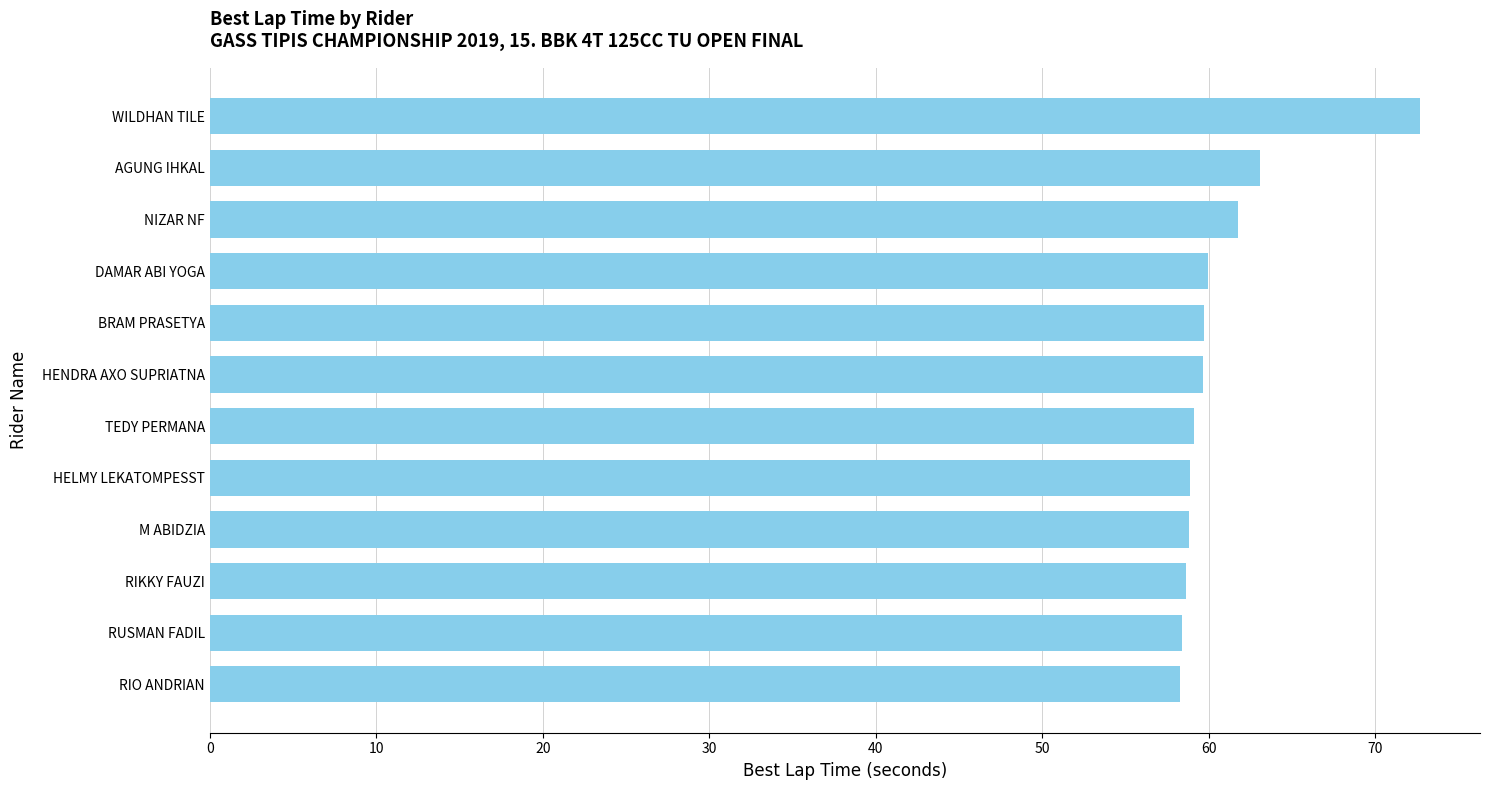

What position from the bottom is HELMY LEKATOMPESST?

5